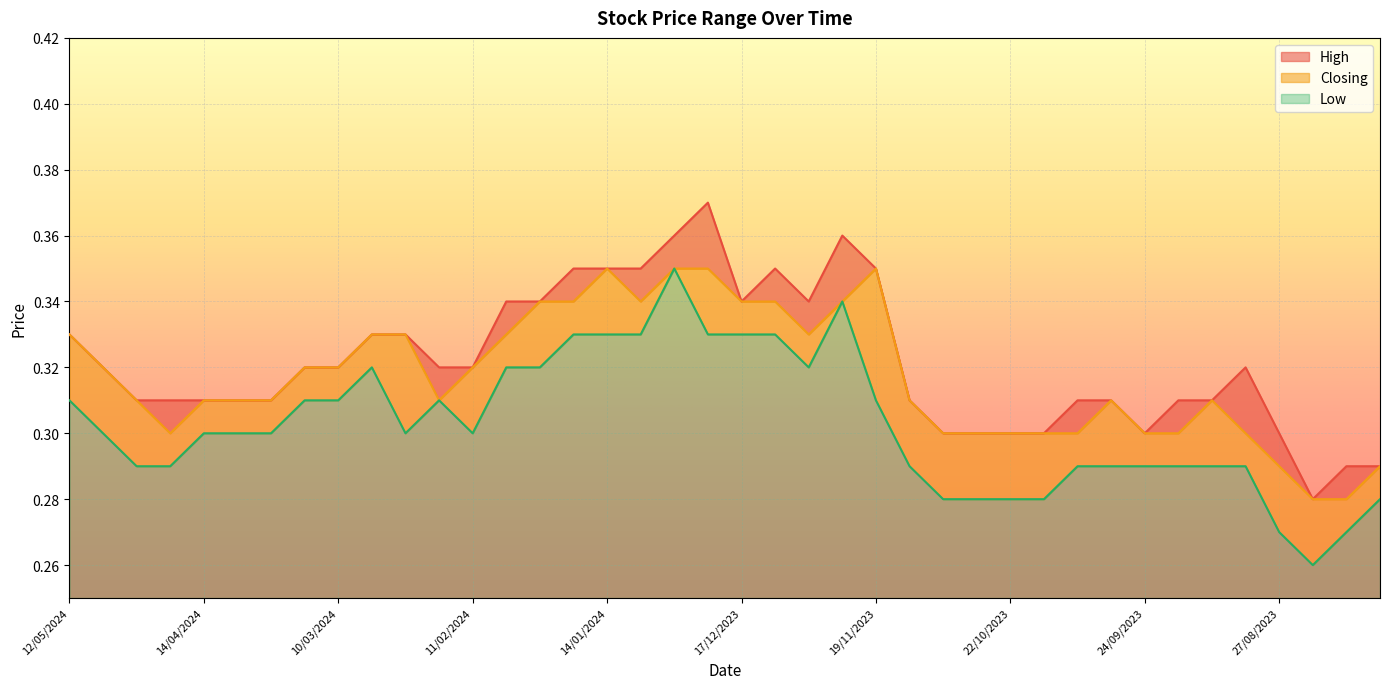

What is the sum of all Low values?

12.1